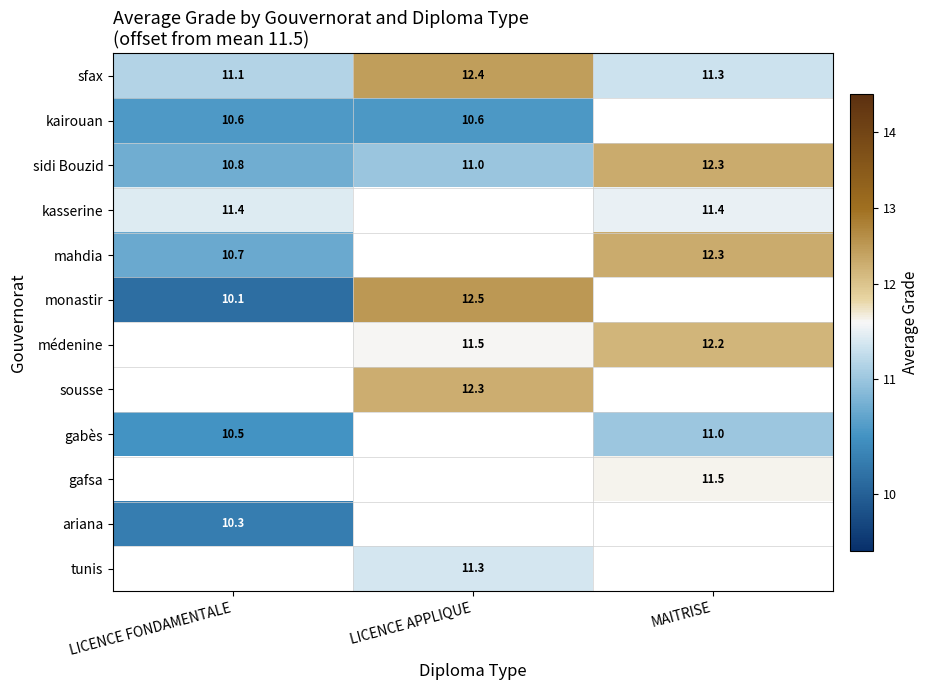

Rank the categories by sfax value from lowest to highest.

LICENCE FONDAMENTALE, MAITRISE, LICENCE APPLIQUE